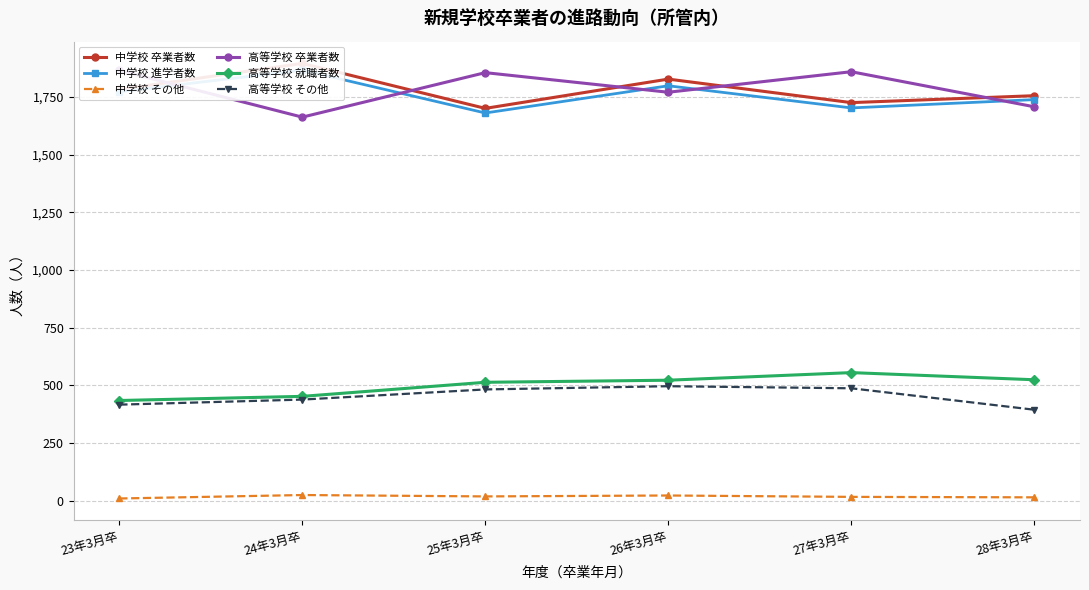

What are all the series names shown in the legend?

中学校 卒業者数, 中学校 進学者数, 中学校 その他, 高等学校 卒業者数, 高等学校 就職者数, 高等学校 その他